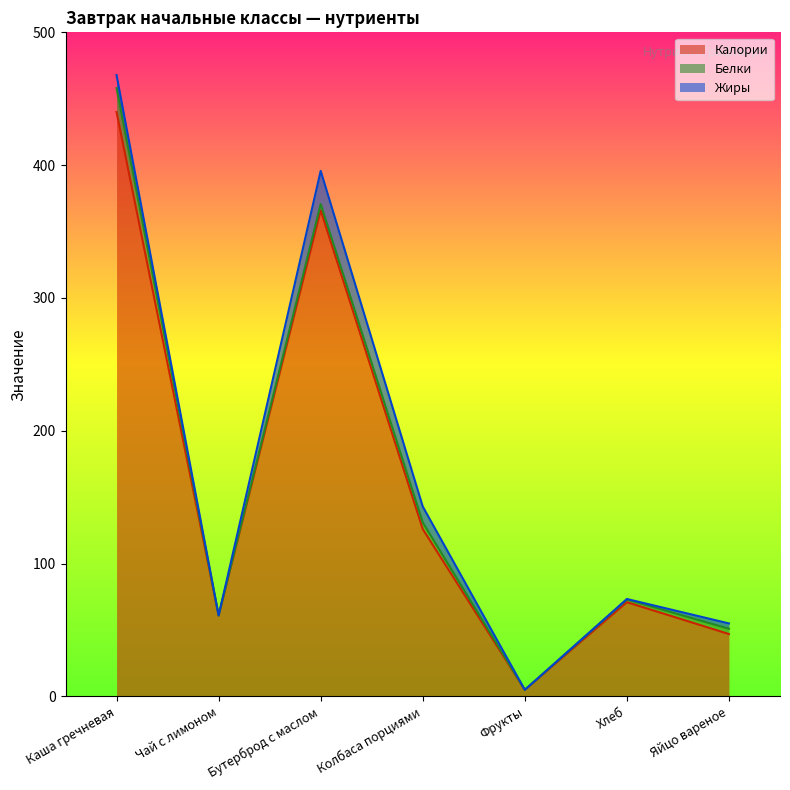

Reading right to left, extract all data points from this chart.

Калории: Яйцо вареное=47.0	Хлеб=71.0	Фрукты=5.0	Колбаса порциями=126.0	Бутерброд с маслом=366.0	Чай с лимоном=61.0	Каша гречневая=440.0
Белки: Яйцо вареное=4.0	Хлеб=2.0	Фрукты=0.0	Колбаса порциями=5.0	Бутерброд с маслом=4.7	Чай с лимоном=0.0	Каша гречневая=18.0
Жиры: Яйцо вареное=4.0	Хлеб=0.4	Фрукты=0.0	Колбаса порциями=12.0	Бутерброд с маслом=25.0	Чай с лимоном=0.0	Каша гречневая=9.8